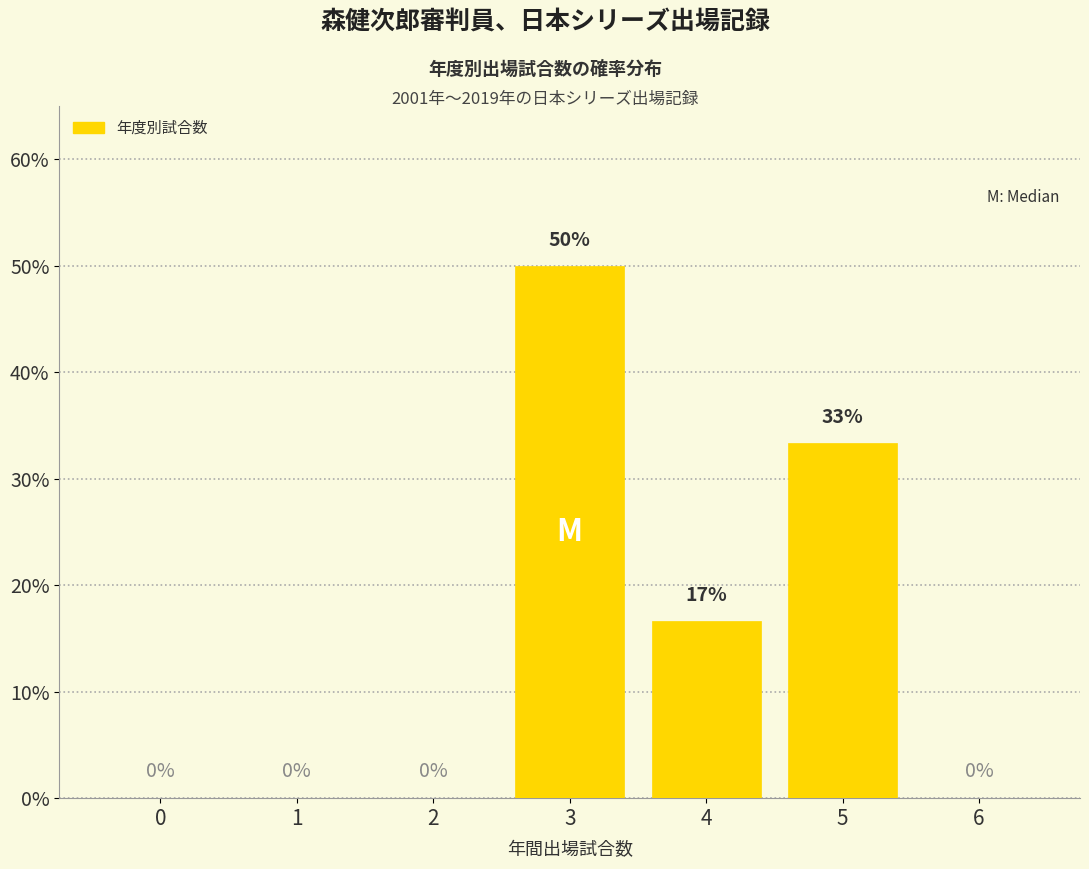

What is the approximate value at 4?

16.7